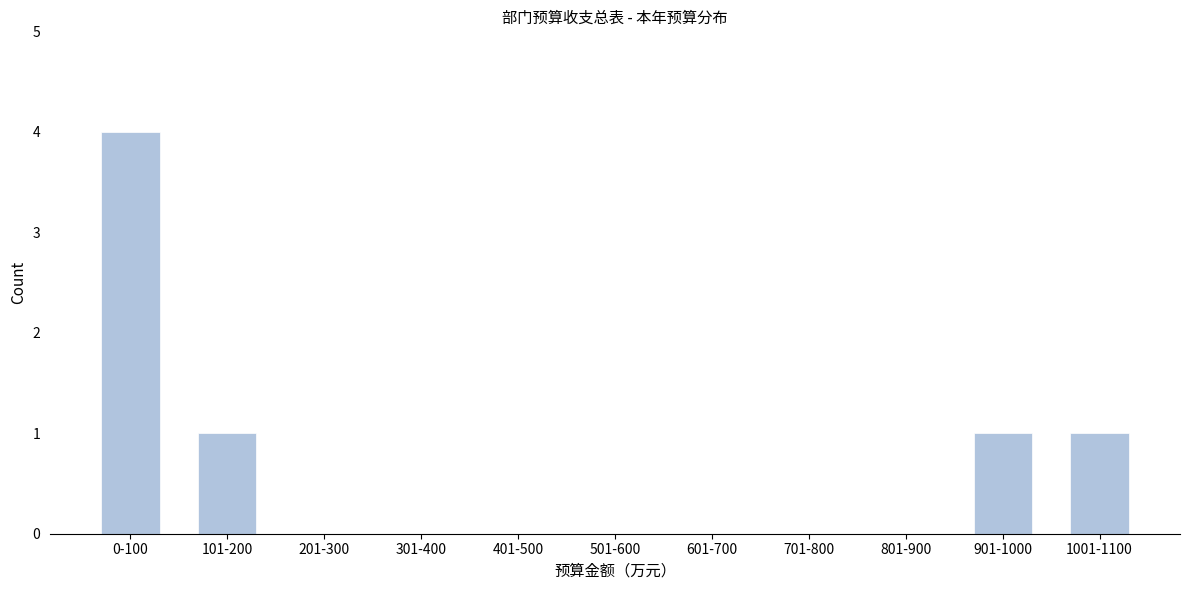

Reading right to left, what are all the values shown in this chart?

1001-1100=1	901-1000=1	801-900=0	701-800=0	601-700=0	501-600=0	401-500=0	301-400=0	201-300=0	101-200=1	0-100=4